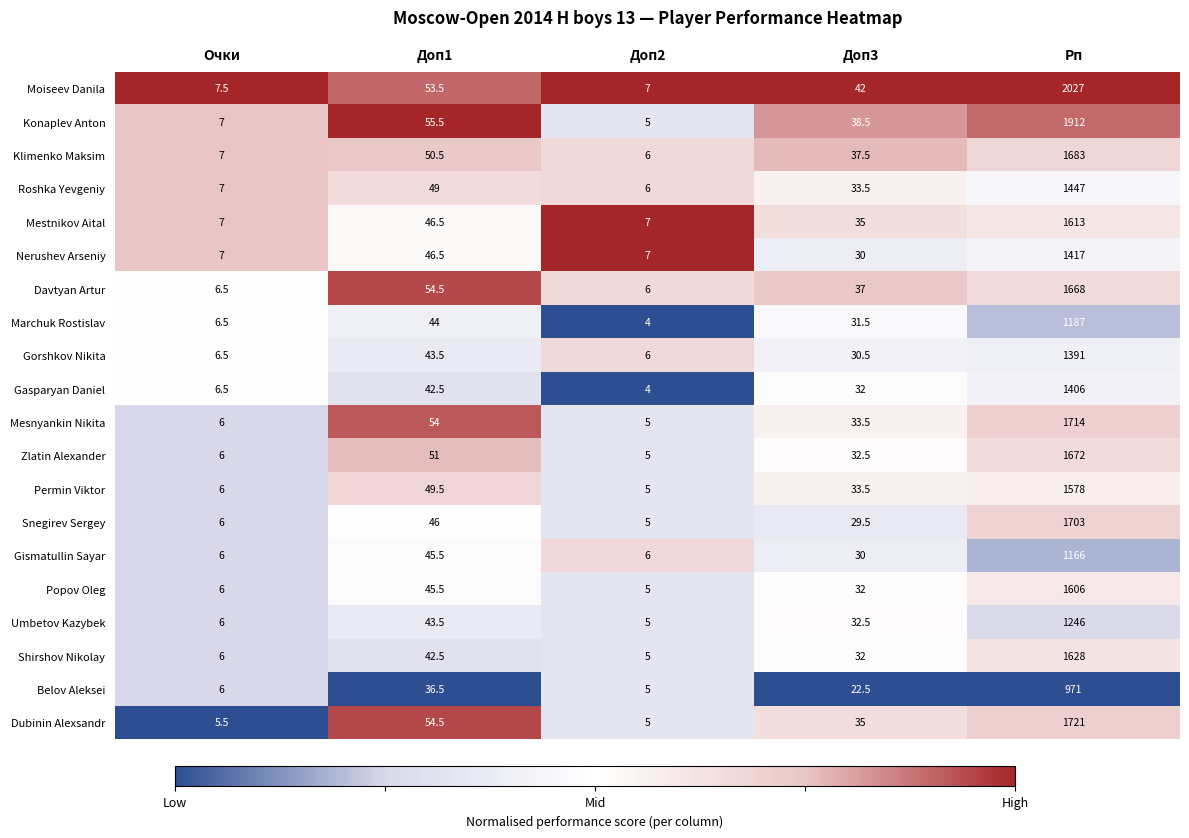

True or false: Roshka Yevgeniy has a value of 49.0 at Доп1.

True